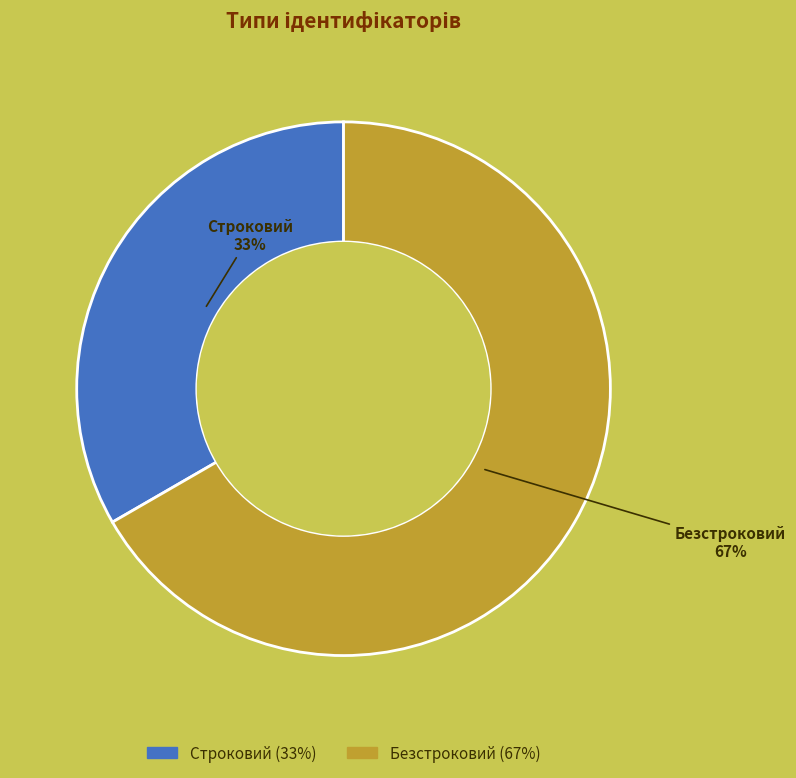

Which category has the biggest portion of the pie?

Безстроковий